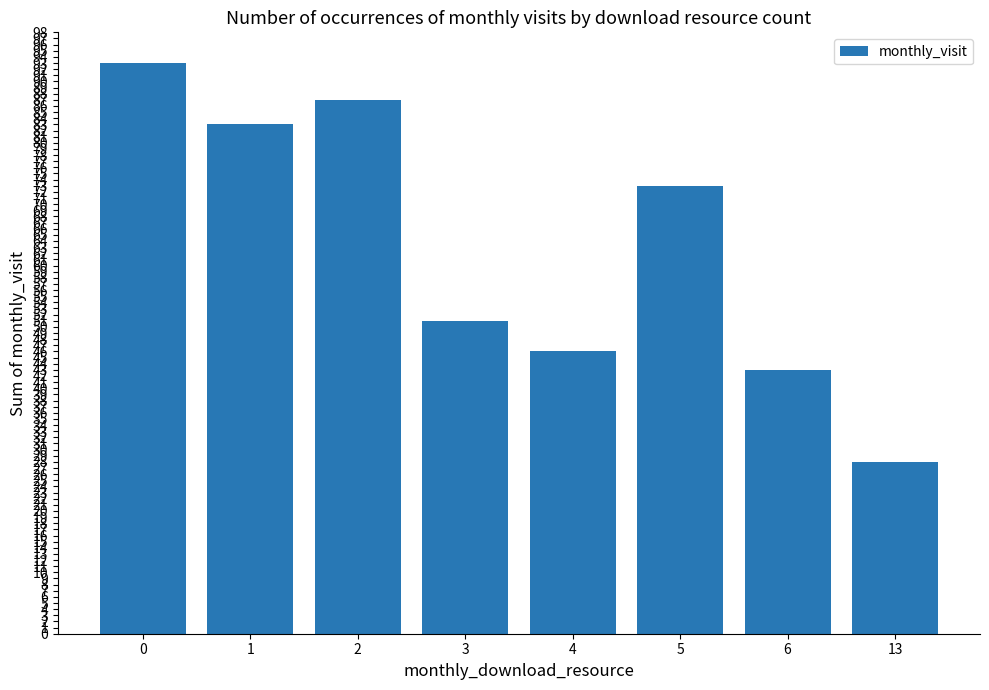

The chart shows a value of 93 at 0. True or false?

True